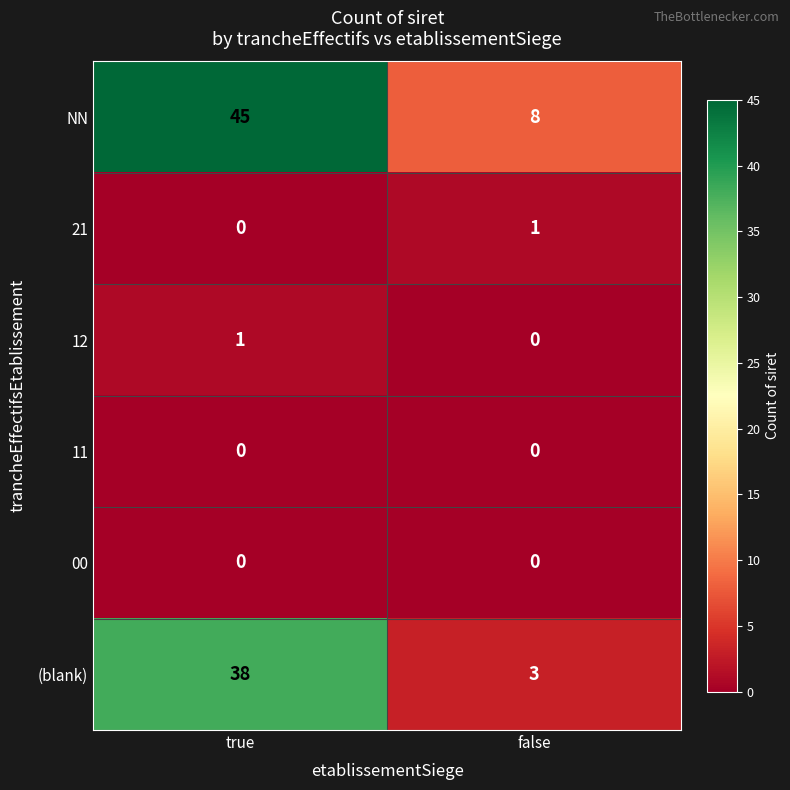

The 21 series shows 1 at true. True or false?

False